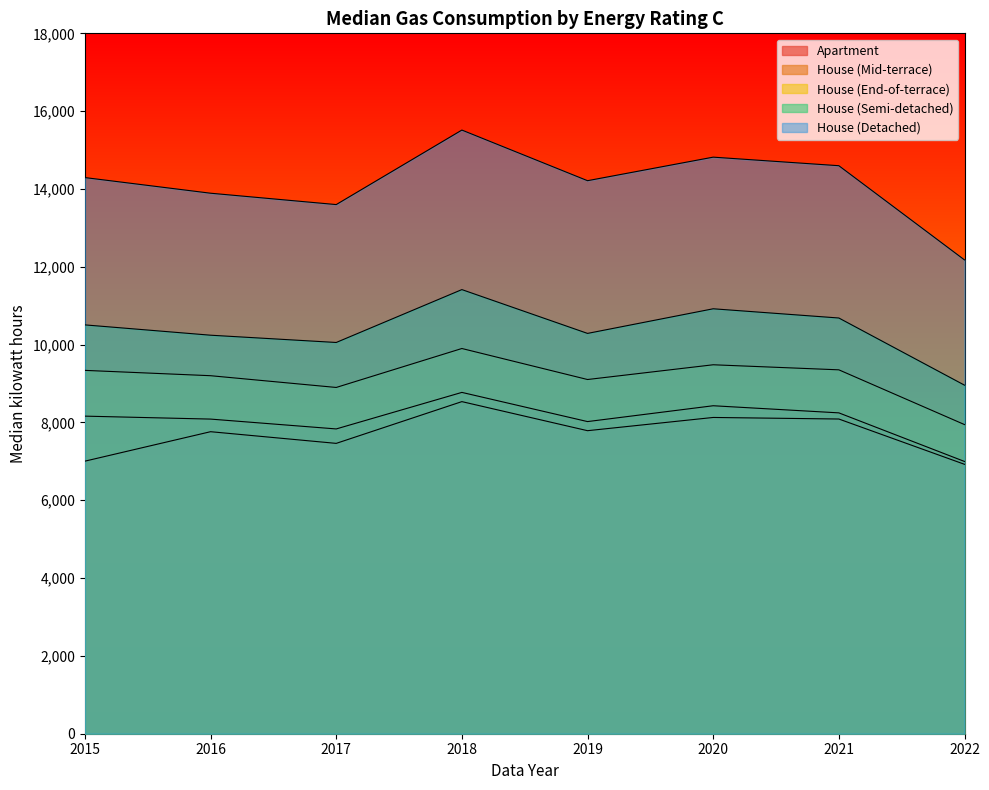

Which has a higher value, 2018 or 2016?

2018